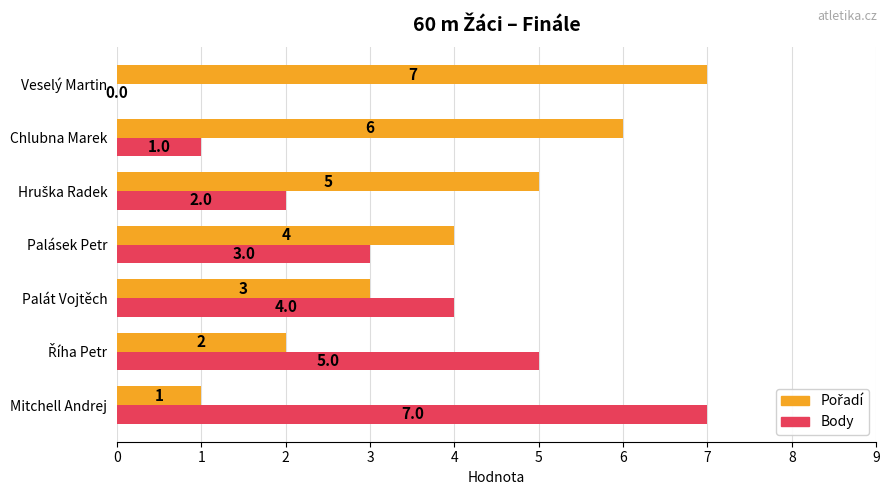

The Body series shows 0 at Chlubna Marek. True or false?

False